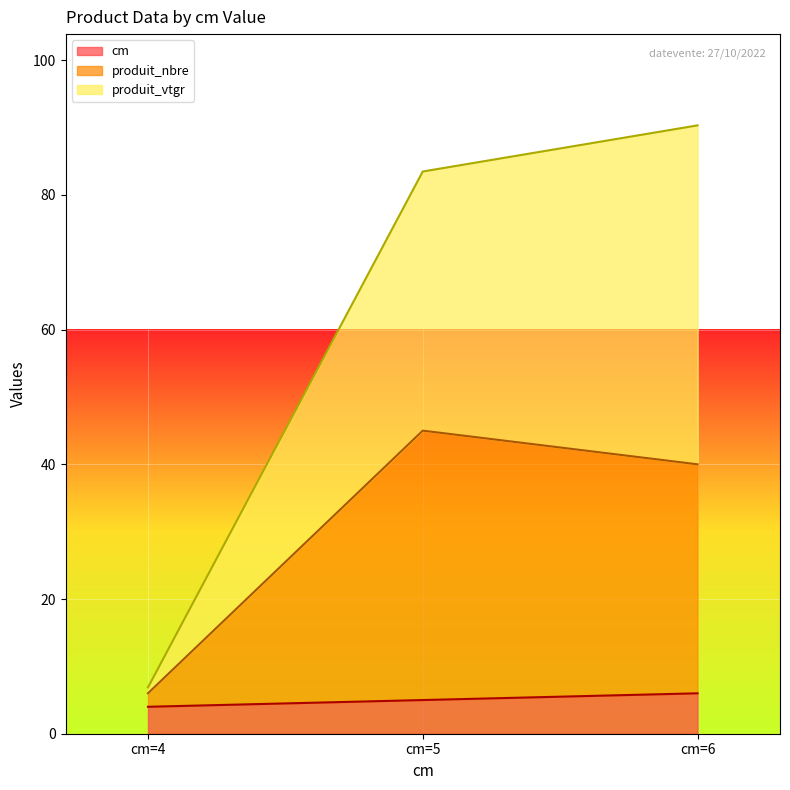

True or false: cm has a value of 4.0 at cm=4.

True